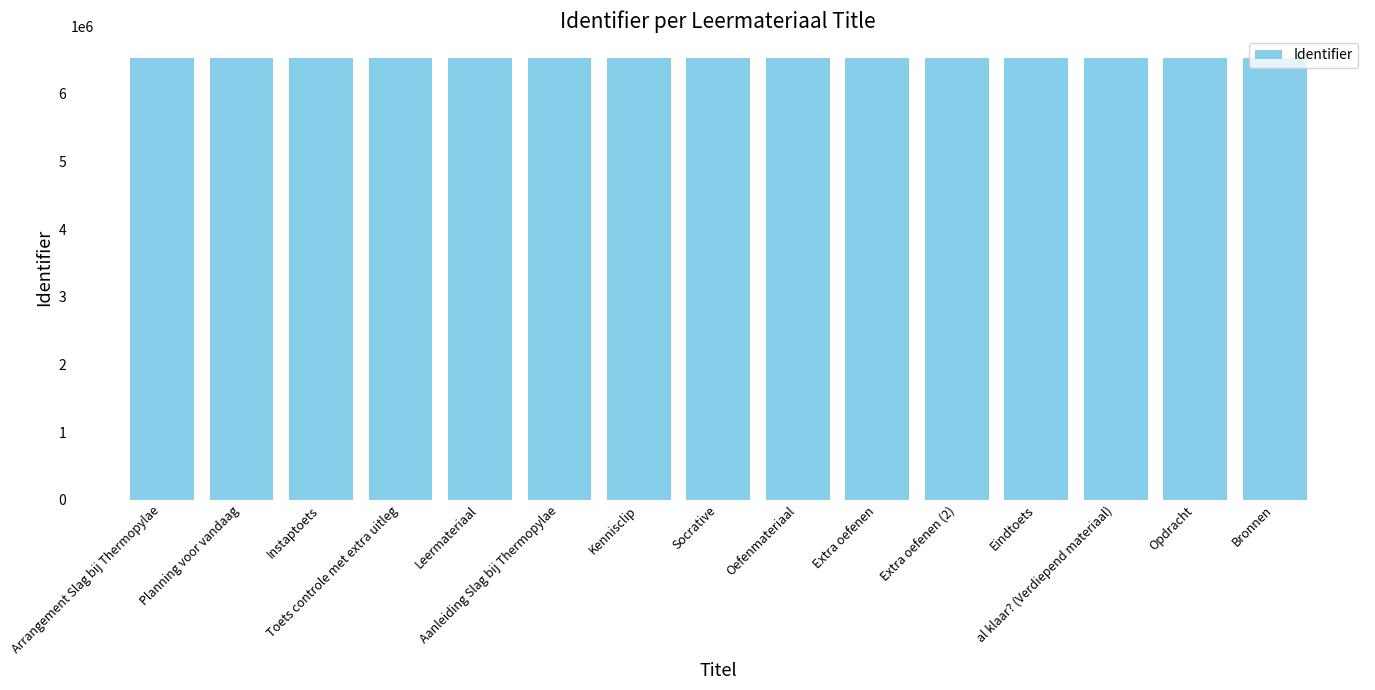

What is the value of the 7th bar from the left?

6528023